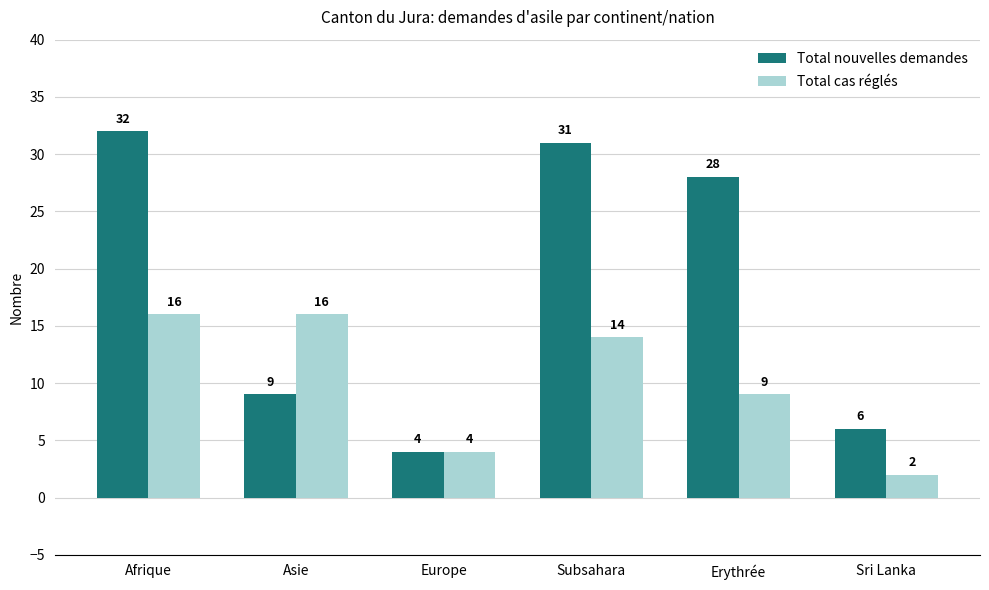

Count the number of data series in this chart.

2